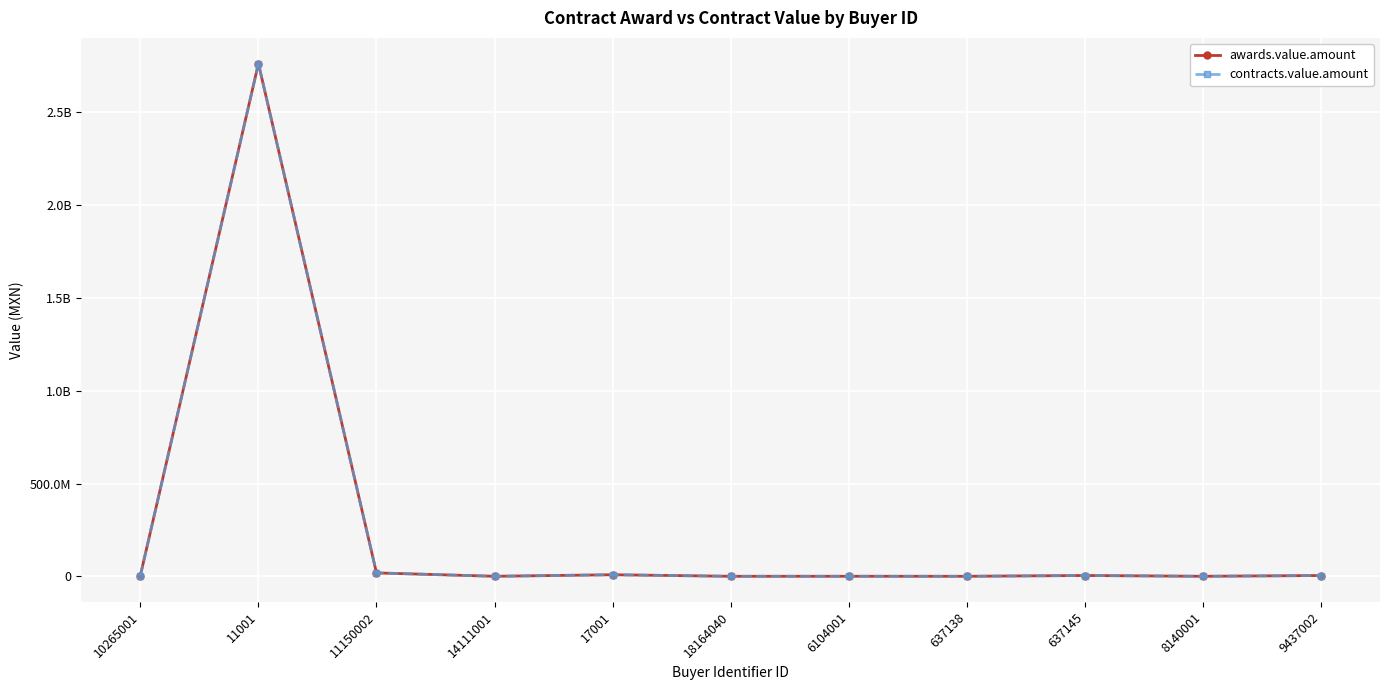

True or false: awards.value.amount has more than 1 points higher than both neighbors.

True